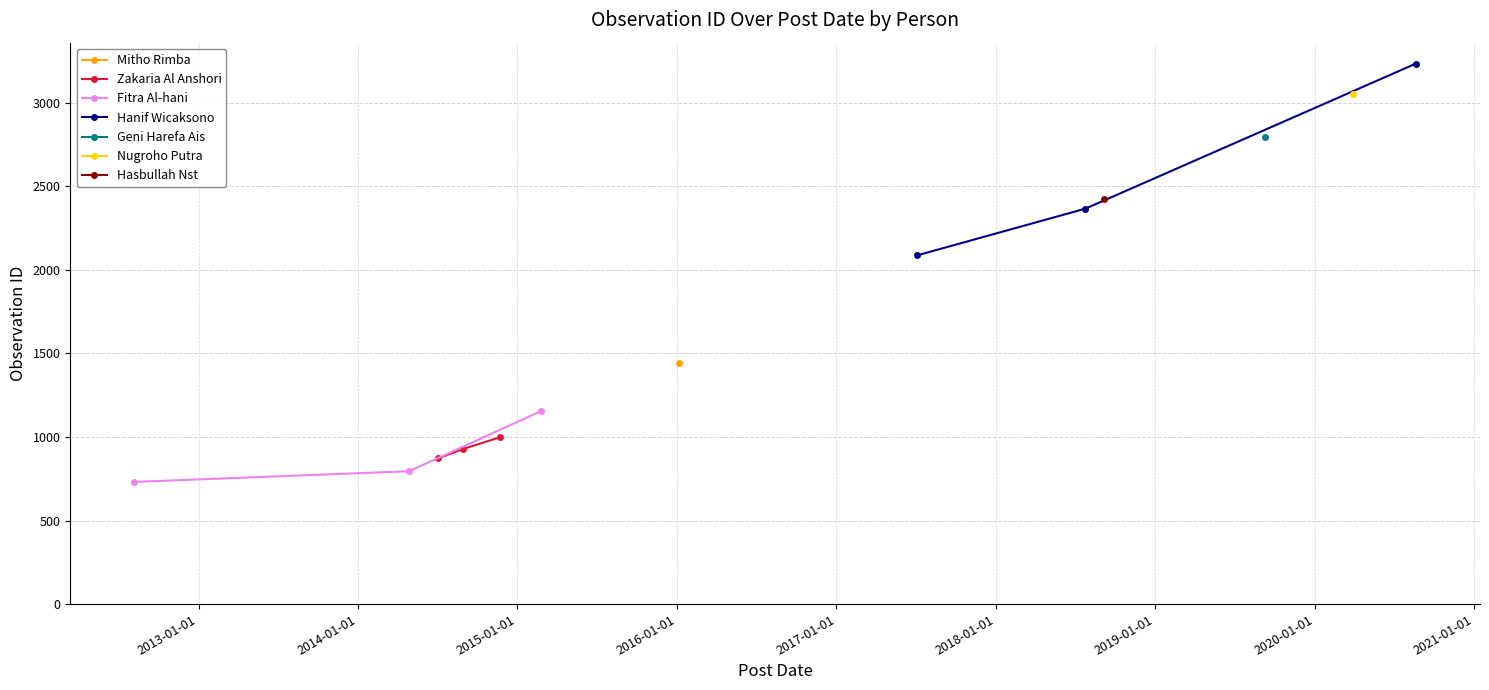

What is the maximum value shown in the chart?

3234